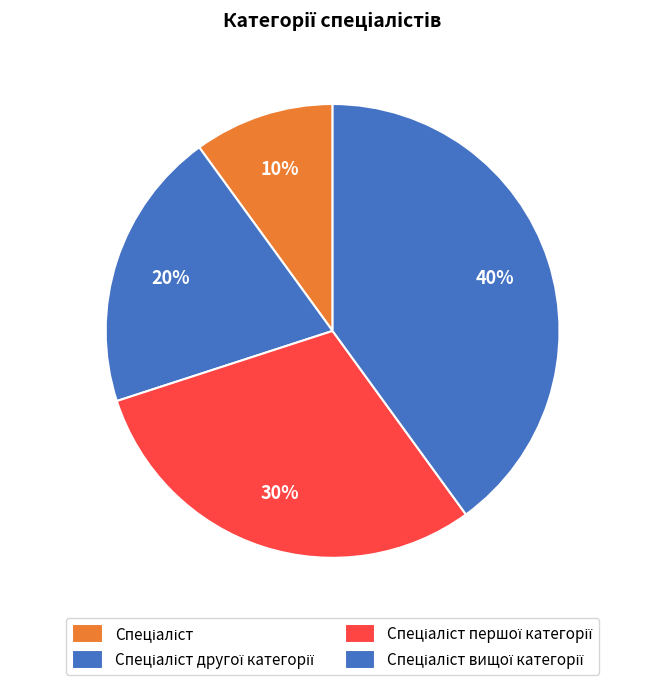

What is the smallest slice in the pie chart?

Спеціаліст